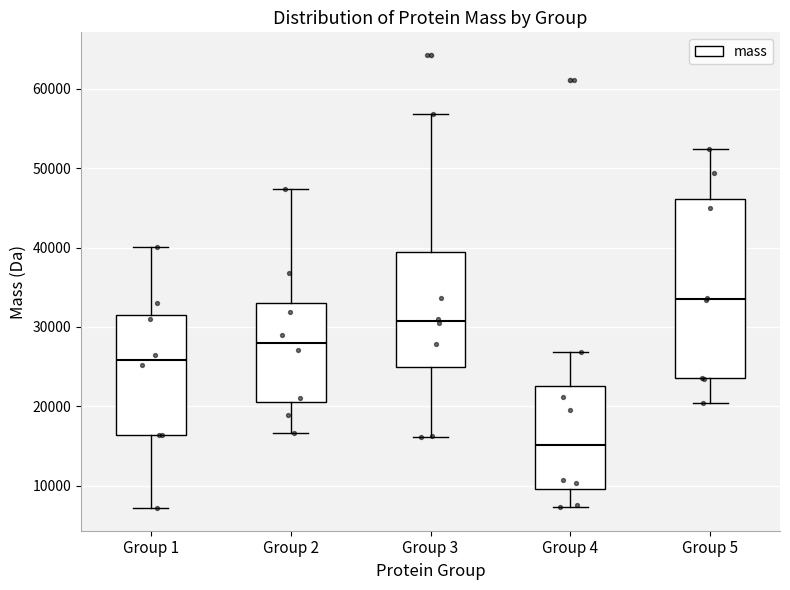

Which box has the highest median line?

Group 5